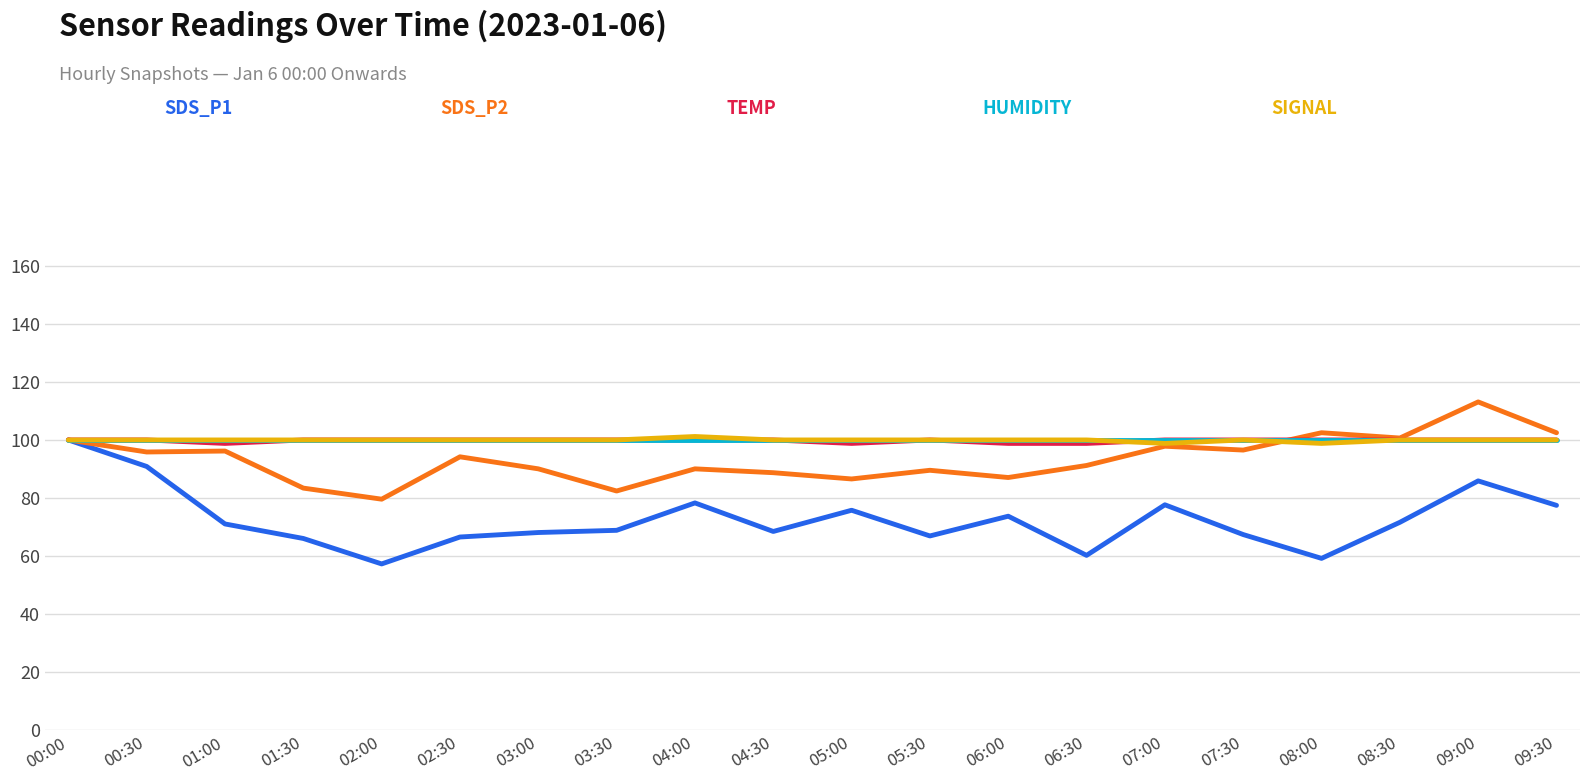

What is the total value across all series at 09:00?

499.0